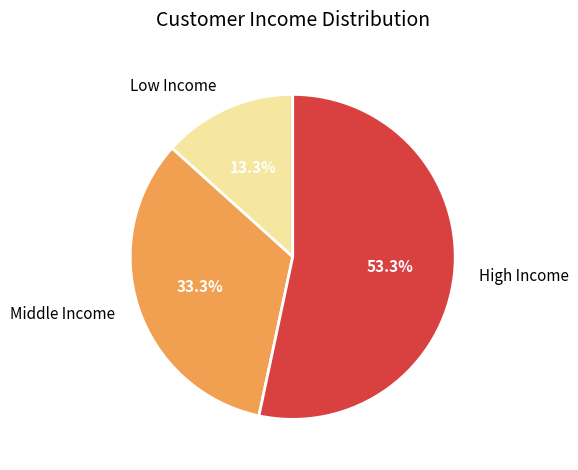

What is the ratio of the value at Low Income to the value at Middle Income?

0.4